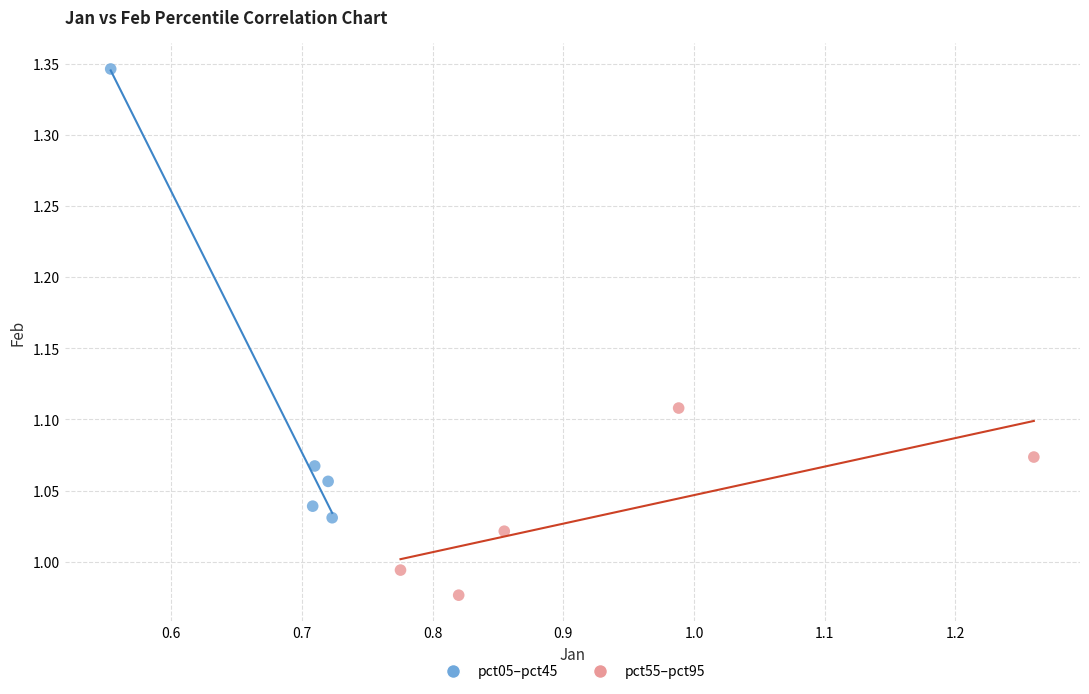

Which series reaches the minimum Y coordinate?

pct55–pct95